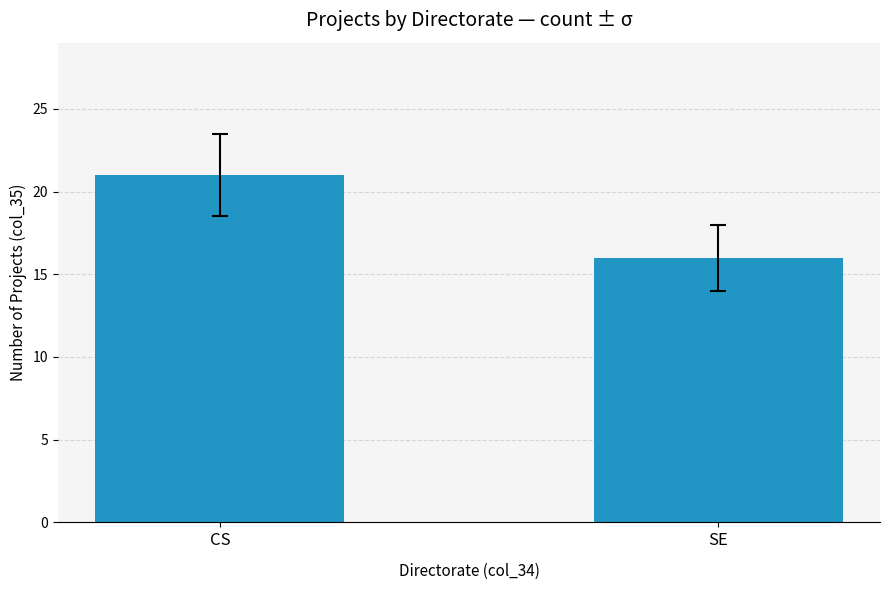

Are the bars horizontal?

No